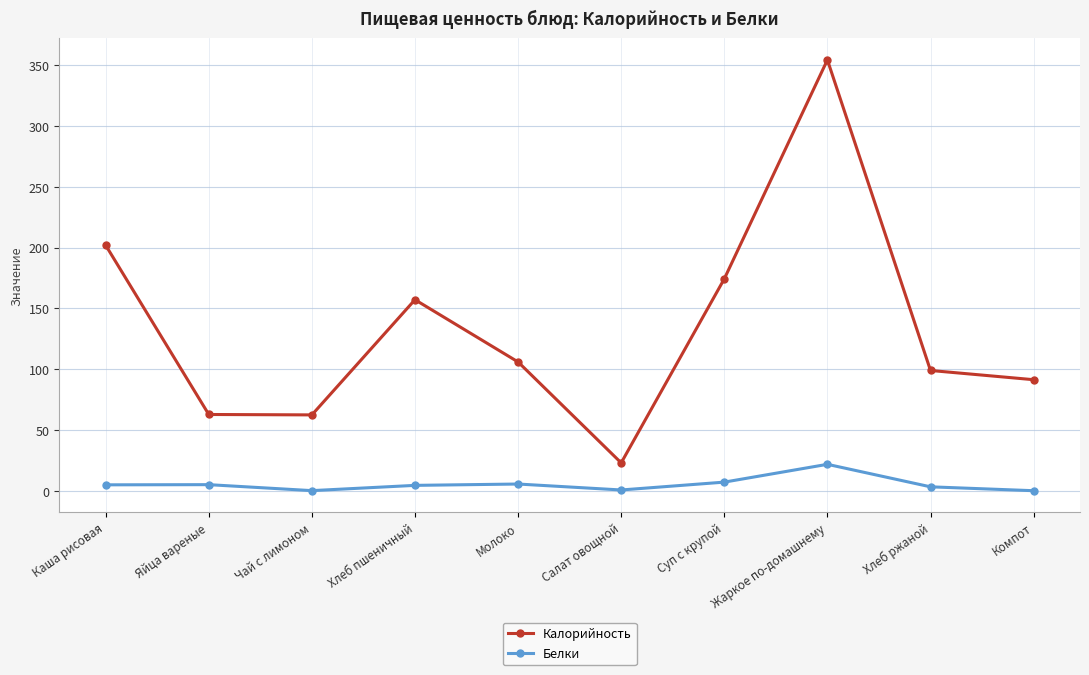

Which series has the largest range (max minus min)?

Калорийность